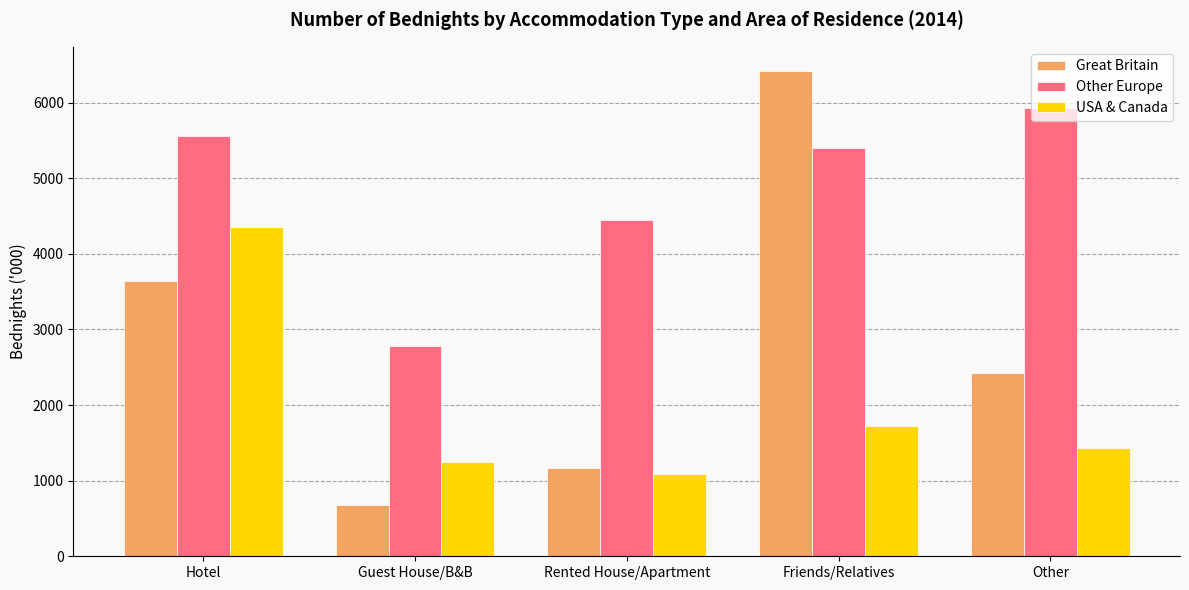

At which category does the chart reach its peak across all series?

Friends/Relatives